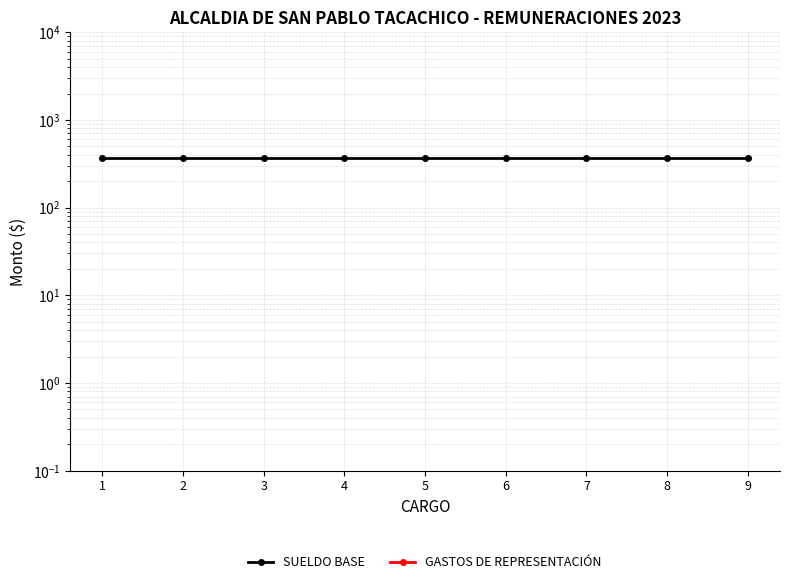

What are all the series names shown in the legend?

SUELDO BASE, GASTOS DE REPRESENTACIÓN